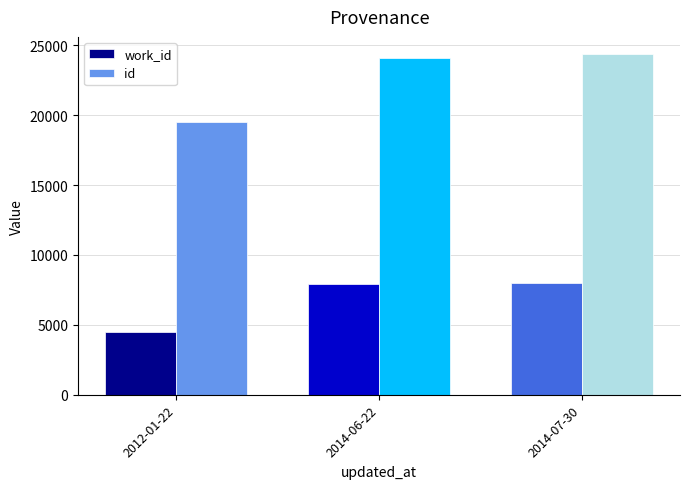

The value of work_id at 2014-07-30 is 5457. True or false?

False